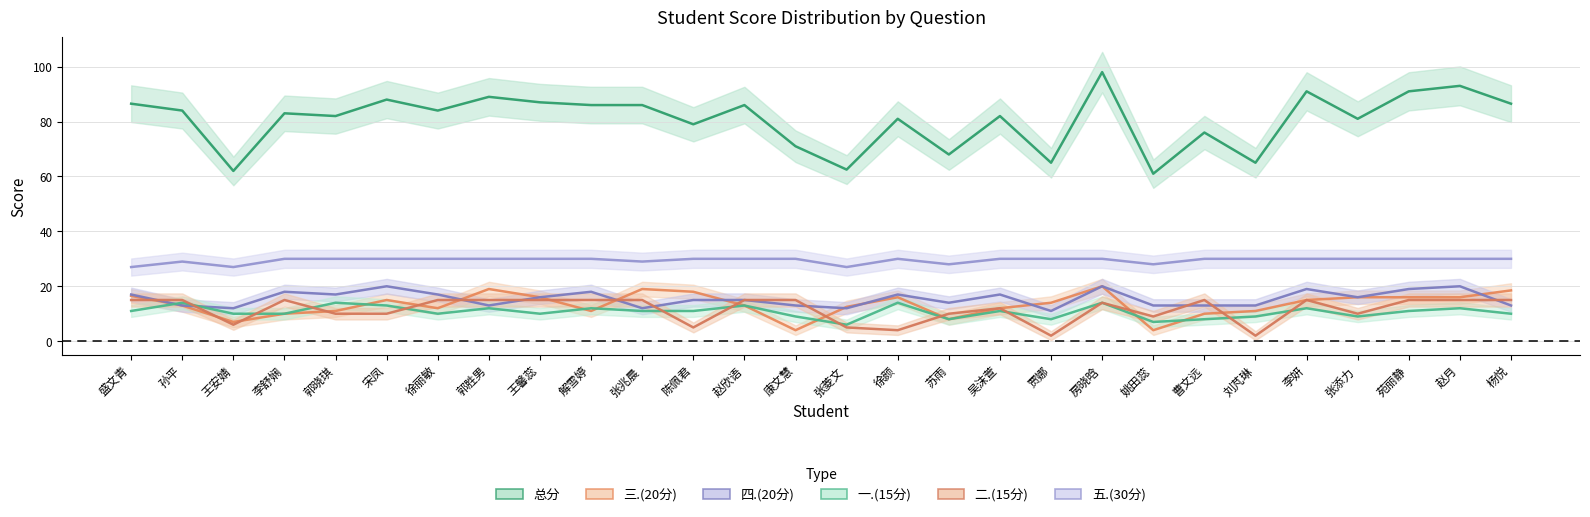

Reading right to left, transcribe all the data shown in this chart.

总分: 杨悦=86.5	赵月=93.0	苑丽静=91.0	张添力=81.0	李妍=91.0	刘芃琳=65.0	曹文远=76.0	姚田蕊=61.0	房晓晗=98.0	贾娜=65.0	吴沫萱=82.0	苏雨=68.0	徐颜=81.0	张菱文=62.5	康文慧=71.0	赵欣语=86.0	陈佩君=79.0	张兆晨=86.0	解雪婷=86.0	王馨蕊=87.0	郭胜男=89.0	徐丽敏=84.0	宋凤=88.0	郭晓琪=82.0	李舒娴=83.0	王安婧=62.0	孙平=84.0	盛文青=86.5
三.(20分): 杨悦=18.5	赵月=16.0	苑丽静=16.0	张添力=16.0	李妍=15.0	刘芃琳=11.0	曹文远=10.0	姚田蕊=4.0	房晓晗=20.0	贾娜=14.0	吴沫萱=12.0	苏雨=8.0	徐颜=16.0	张菱文=12.5	康文慧=4.0	赵欣语=13.0	陈佩君=18.0	张兆晨=19.0	解雪婷=11.0	王馨蕊=16.0	郭胜男=19.0	徐丽敏=12.0	宋凤=15.0	郭晓琪=11.0	李舒娴=10.0	王安婧=7.0	孙平=13.0	盛文青=16.5
四.(20分): 杨悦=13.0	赵月=20.0	苑丽静=19.0	张添力=16.0	李妍=19.0	刘芃琳=13.0	曹文远=13.0	姚田蕊=13.0	房晓晗=20.0	贾娜=11.0	吴沫萱=17.0	苏雨=14.0	徐颜=17.0	张菱文=12.0	康文慧=13.0	赵欣语=15.0	陈佩君=15.0	张兆晨=12.0	解雪婷=18.0	王馨蕊=16.0	郭胜男=13.0	徐丽敏=17.0	宋凤=20.0	郭晓琪=17.0	李舒娴=18.0	王安婧=12.0	孙平=13.0	盛文青=17.0
一.(15分): 杨悦=10.0	赵月=12.0	苑丽静=11.0	张添力=9.0	李妍=12.0	刘芃琳=9.0	曹文远=8.0	姚田蕊=7.0	房晓晗=14.0	贾娜=8.0	吴沫萱=11.0	苏雨=8.0	徐颜=14.0	张菱文=6.0	康文慧=9.0	赵欣语=13.0	陈佩君=11.0	张兆晨=11.0	解雪婷=12.0	王馨蕊=10.0	郭胜男=12.0	徐丽敏=10.0	宋凤=13.0	郭晓琪=14.0	李舒娴=10.0	王安婧=10.0	孙平=14.0	盛文青=11.0
二.(15分): 杨悦=15.0	赵月=15.0	苑丽静=15.0	张添力=10.0	李妍=15.0	刘芃琳=2.0	曹文远=15.0	姚田蕊=9.0	房晓晗=14.0	贾娜=2.0	吴沫萱=12.0	苏雨=10.0	徐颜=4.0	张菱文=5.0	康文慧=15.0	赵欣语=15.0	陈佩君=5.0	张兆晨=15.0	解雪婷=15.0	王馨蕊=15.0	郭胜男=15.0	徐丽敏=15.0	宋凤=10.0	郭晓琪=10.0	李舒娴=15.0	王安婧=6.0	孙平=15.0	盛文青=15.0
五.(30分): 杨悦=30.0	赵月=30.0	苑丽静=30.0	张添力=30.0	李妍=30.0	刘芃琳=30.0	曹文远=30.0	姚田蕊=28.0	房晓晗=30.0	贾娜=30.0	吴沫萱=30.0	苏雨=28.0	徐颜=30.0	张菱文=27.0	康文慧=30.0	赵欣语=30.0	陈佩君=30.0	张兆晨=29.0	解雪婷=30.0	王馨蕊=30.0	郭胜男=30.0	徐丽敏=30.0	宋凤=30.0	郭晓琪=30.0	李舒娴=30.0	王安婧=27.0	孙平=29.0	盛文青=27.0